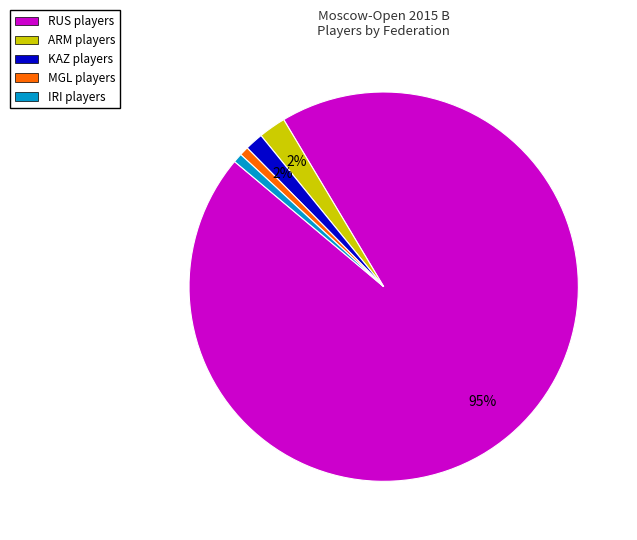

Count the number of slices in the pie.

5